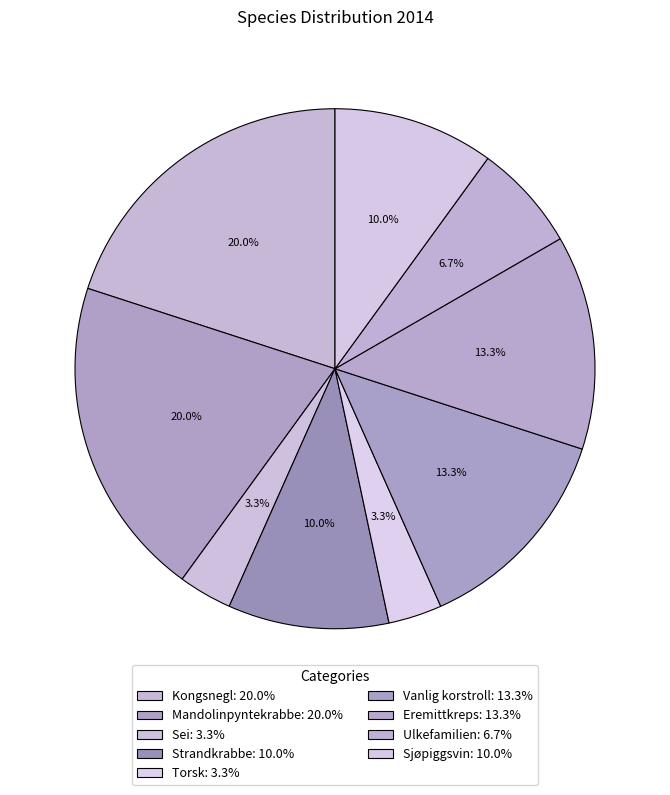

To the nearest percent, what is the average slice percentage?

11%